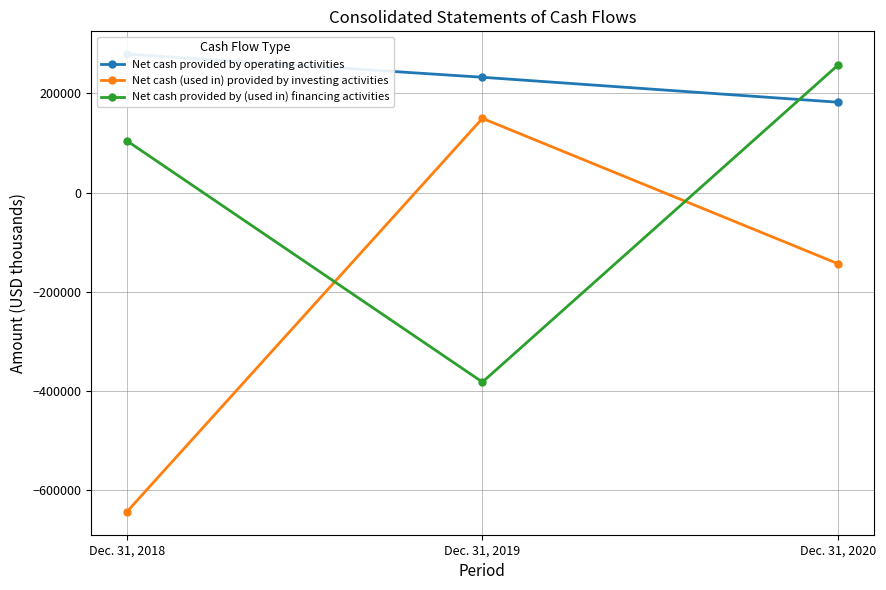

What is the total value across all series at Dec. 31, 2019?

784